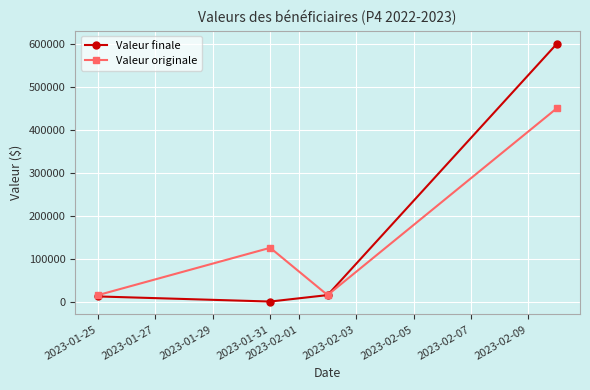

What is the value of the Valeur originale point at the 4th from the left?

450000.0